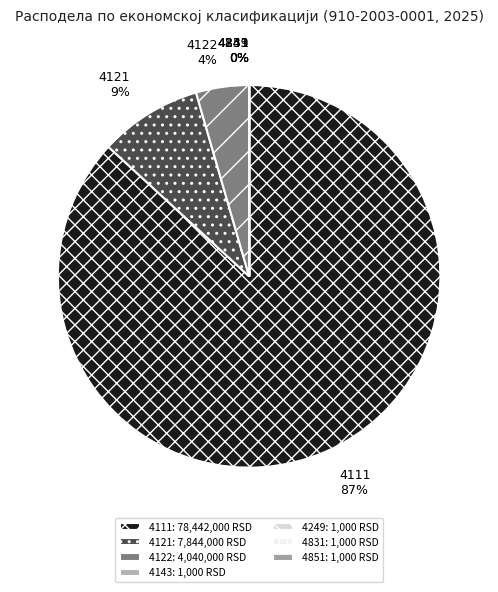

Does 4111 account for over 50% of the chart?

Yes